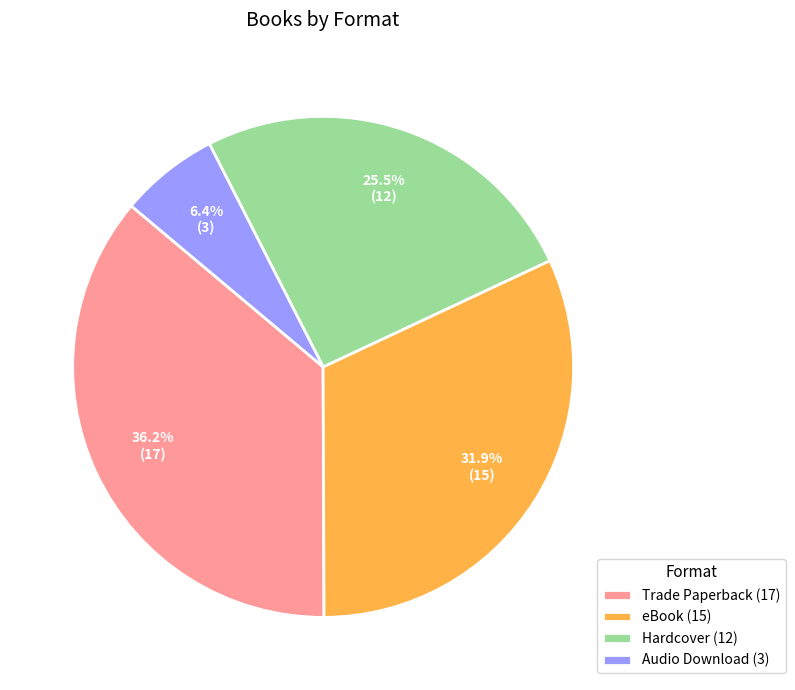

Combined, what portion of the pie is Hardcover (12) and Audio Download (3)?

31.9%